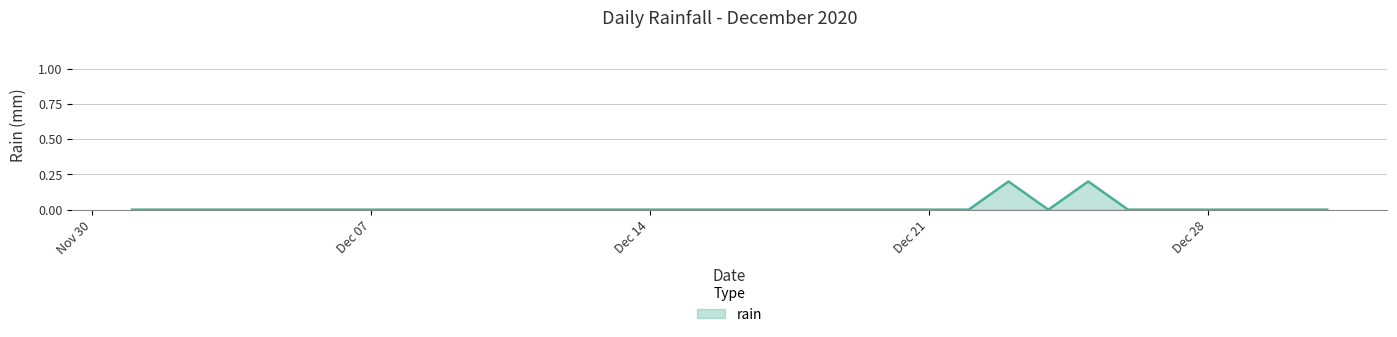

Does the chart display data point markers on the line(s)?

No